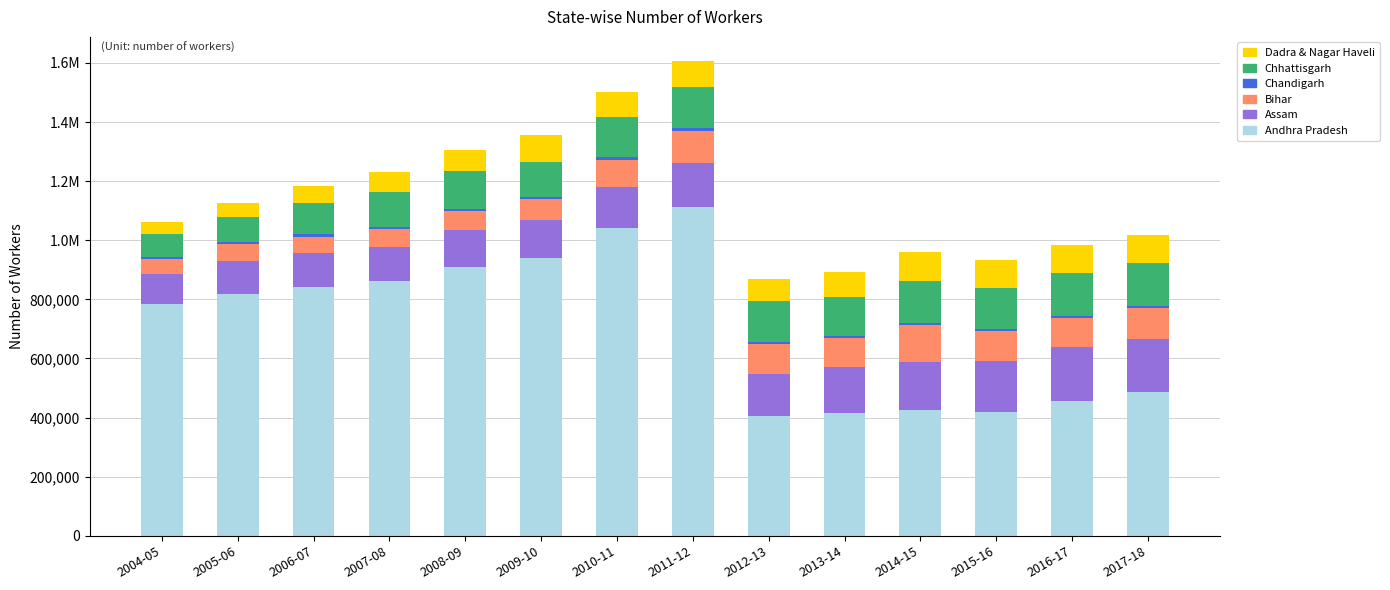

Are the bars grouped side by side (vs. stacked)?

No